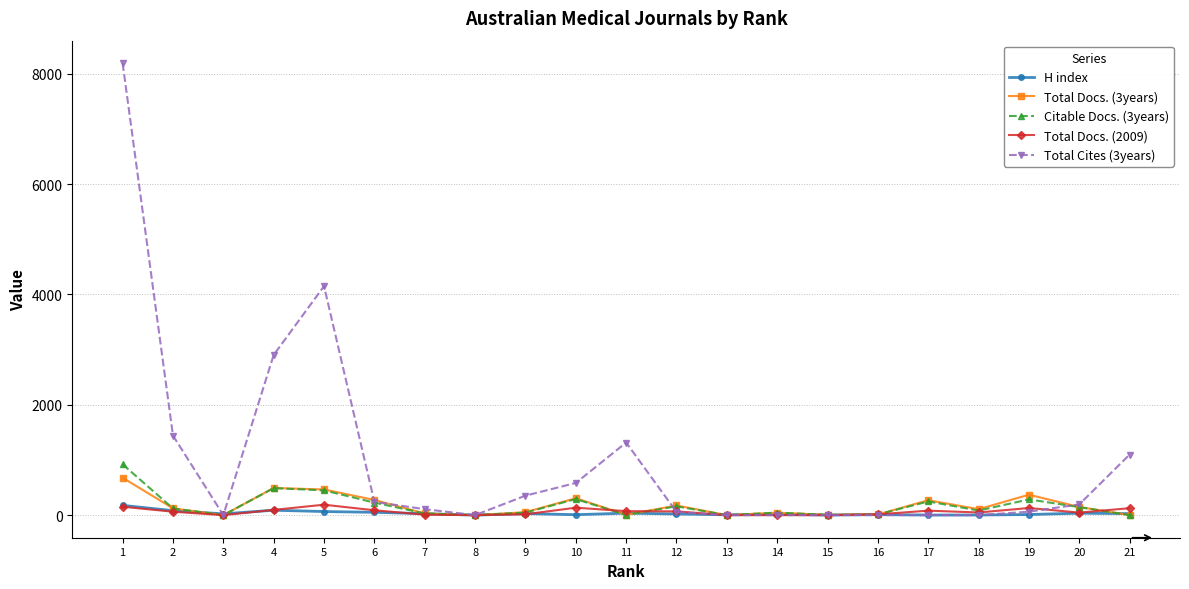

Which series has the largest range (max minus min)?

Total Cites (3years)